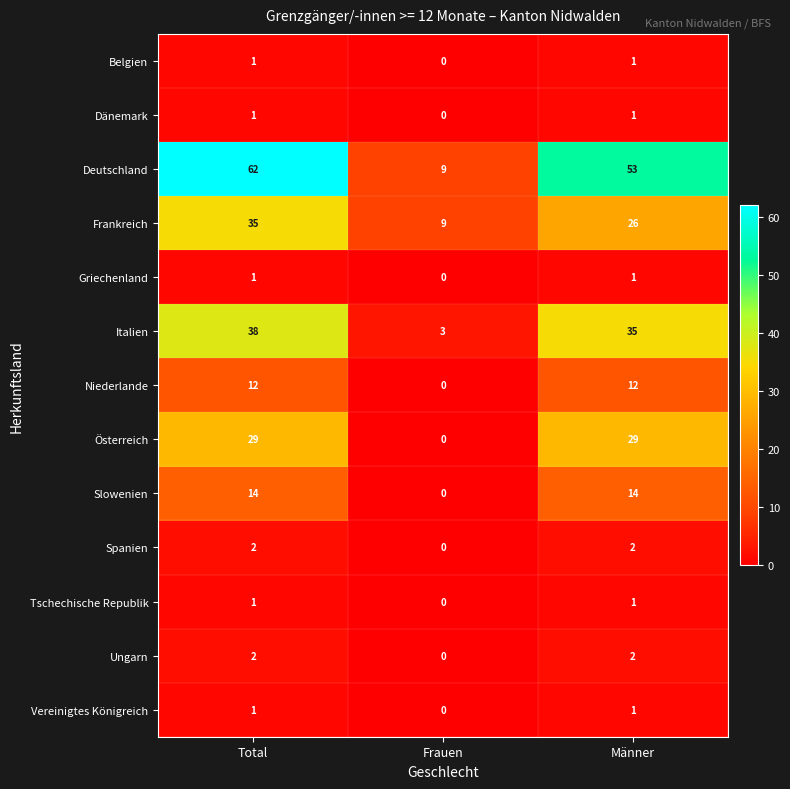

What is the spread (max minus min) of values at Männer?

52